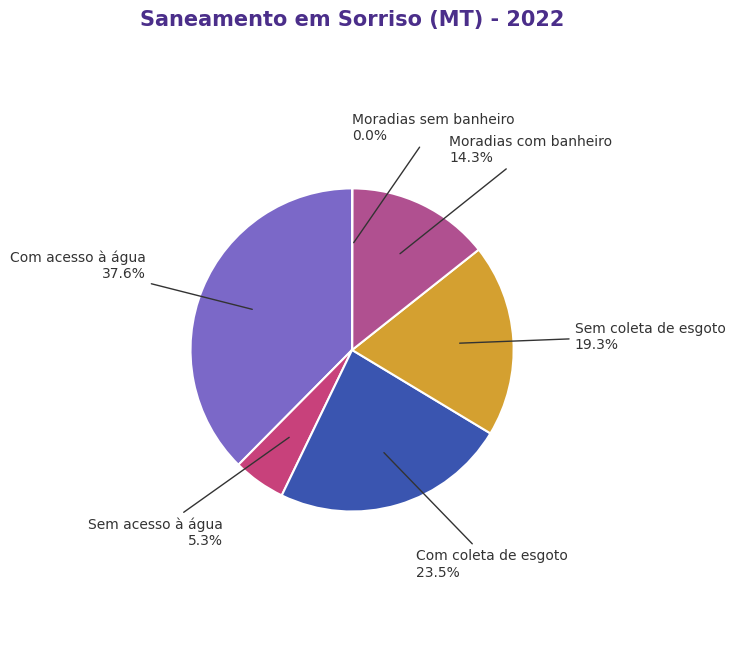

What is the largest slice in the pie chart?

Com acesso à água